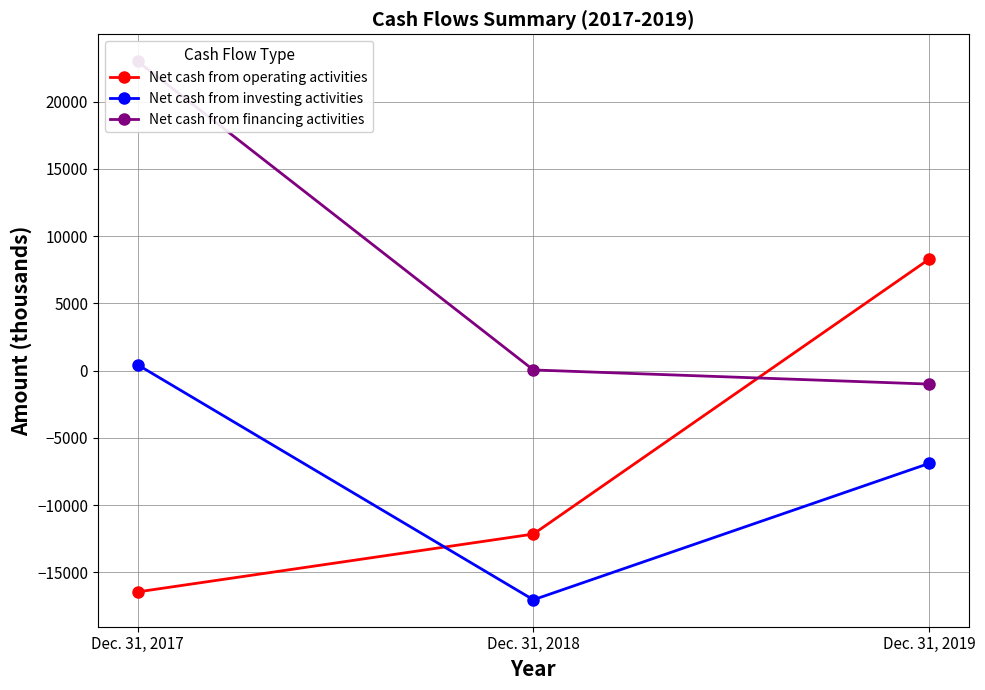

What is the difference between the Net cash from investing activities values at Dec. 31, 2017 and Dec. 31, 2019?

7334